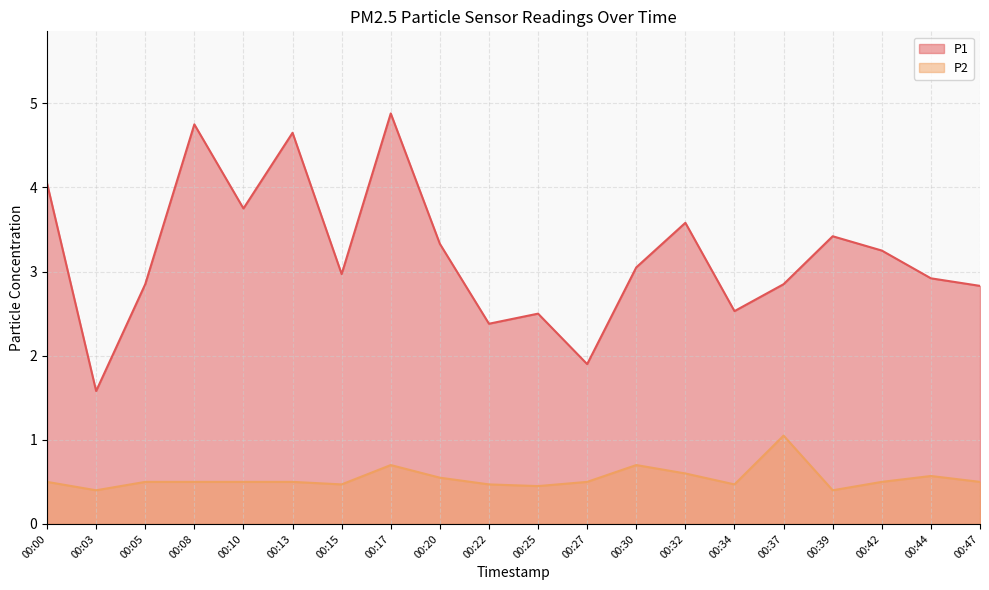

What is the lowest value of the P2 series?

0.4